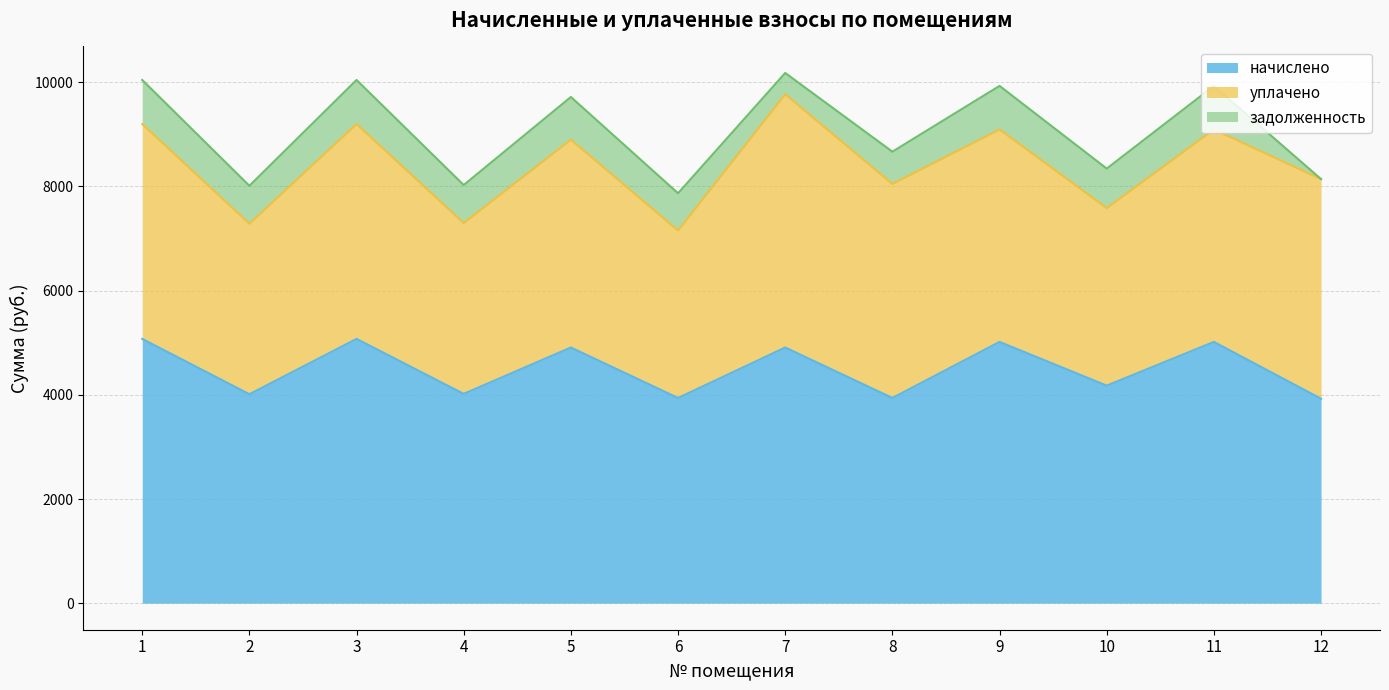

What is the total value across all series at 9?

9929.9